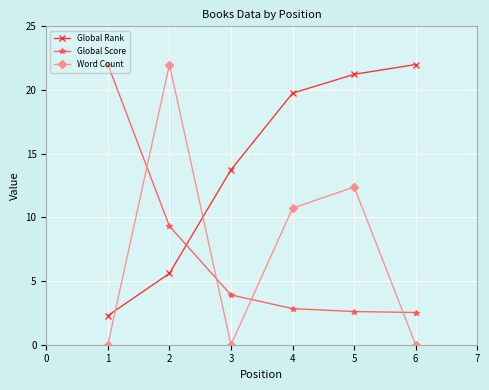

At which label is Global Rank closest to 12?

3